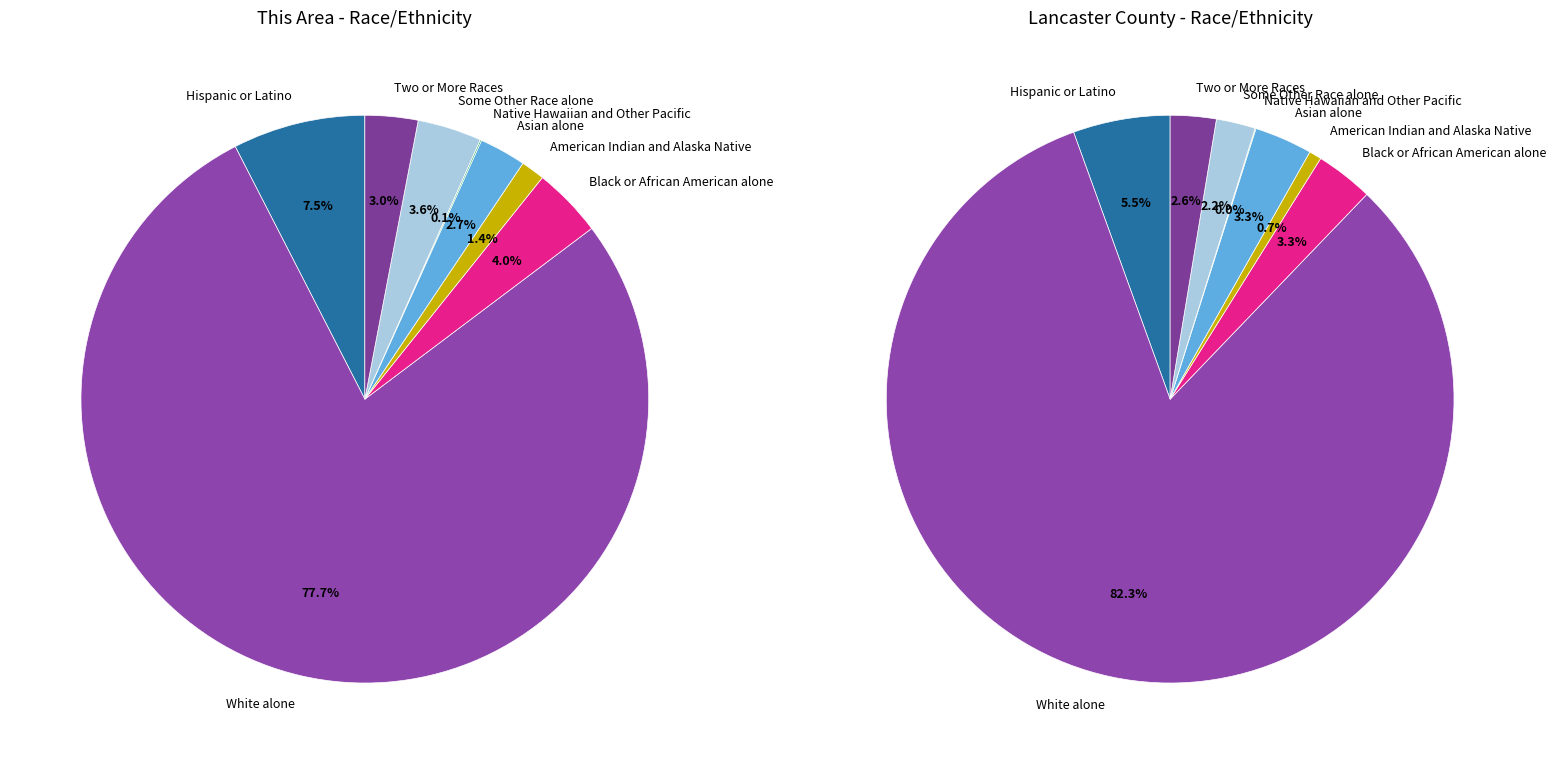

How many segments does this pie chart have?

8